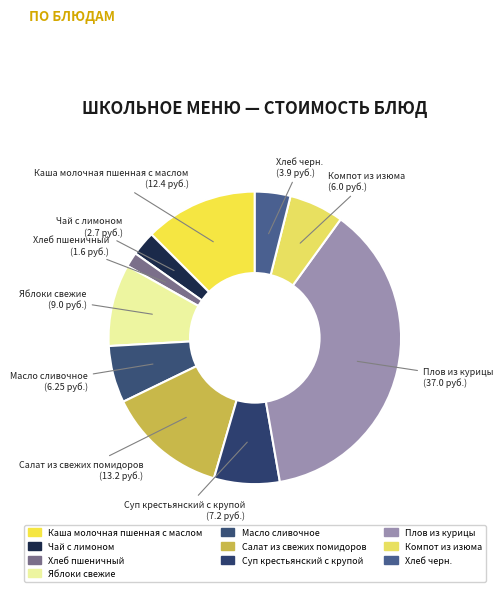

To the nearest percent, what is the difference between the Чай с лимоном and Хлеб черн. slice percentages?

1%